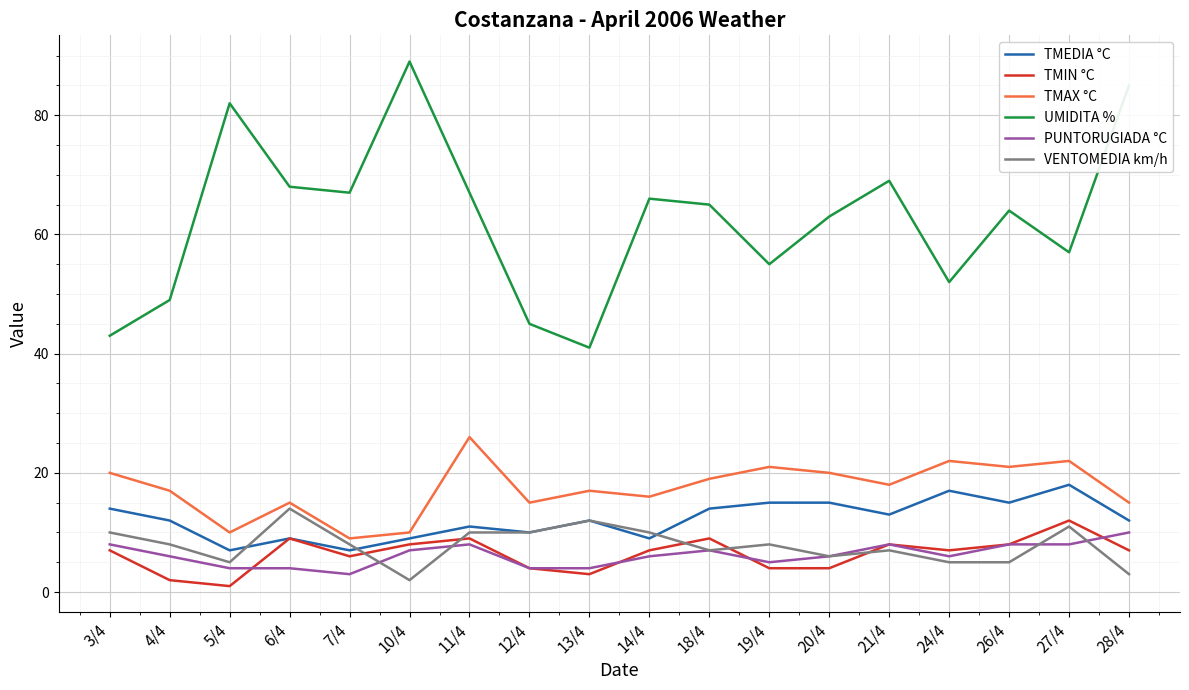

Reading left to right, transcribe all the data shown in this chart.

TMEDIA °C: 3/4=14	4/4=12	5/4=7	6/4=9	7/4=7	10/4=9	11/4=11	12/4=10	13/4=12	14/4=9	18/4=14	19/4=15	20/4=15	21/4=13	24/4=17	26/4=15	27/4=18	28/4=12
TMIN °C: 3/4=7	4/4=2	5/4=1	6/4=9	7/4=6	10/4=8	11/4=9	12/4=4	13/4=3	14/4=7	18/4=9	19/4=4	20/4=4	21/4=8	24/4=7	26/4=8	27/4=12	28/4=7
TMAX °C: 3/4=20	4/4=17	5/4=10	6/4=15	7/4=9	10/4=10	11/4=26	12/4=15	13/4=17	14/4=16	18/4=19	19/4=21	20/4=20	21/4=18	24/4=22	26/4=21	27/4=22	28/4=15
UMIDITA %: 3/4=43	4/4=49	5/4=82	6/4=68	7/4=67	10/4=89	11/4=67	12/4=45	13/4=41	14/4=66	18/4=65	19/4=55	20/4=63	21/4=69	24/4=52	26/4=64	27/4=57	28/4=85
PUNTORUGIADA °C: 3/4=8	4/4=6	5/4=4	6/4=4	7/4=3	10/4=7	11/4=8	12/4=4	13/4=4	14/4=6	18/4=7	19/4=5	20/4=6	21/4=8	24/4=6	26/4=8	27/4=8	28/4=10
VENTOMEDIA km/h: 3/4=10	4/4=8	5/4=5	6/4=14	7/4=8	10/4=2	11/4=10	12/4=10	13/4=12	14/4=10	18/4=7	19/4=8	20/4=6	21/4=7	24/4=5	26/4=5	27/4=11	28/4=3